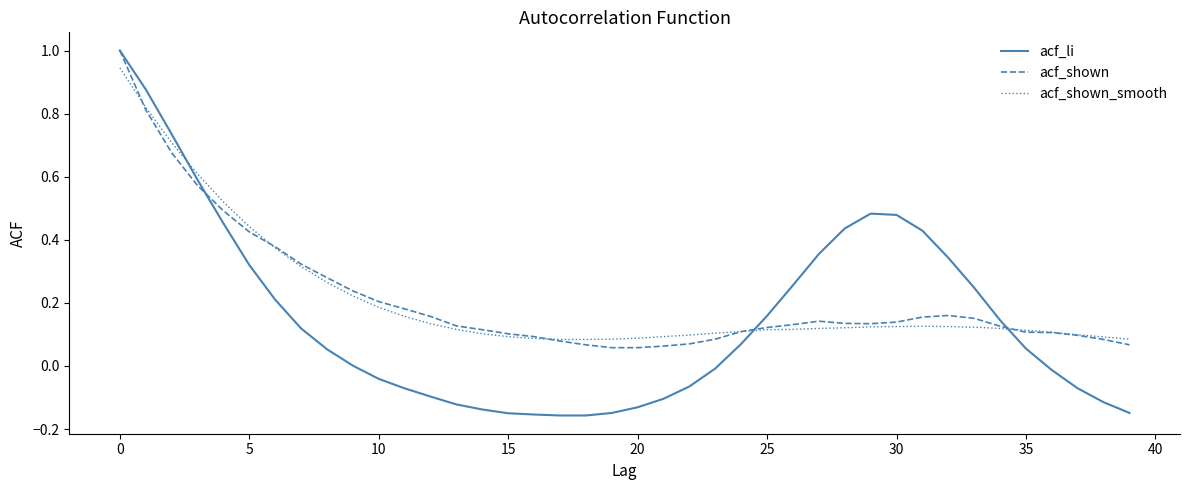

What are all the series names shown in the legend?

acf_li, acf_shown, acf_shown_smooth